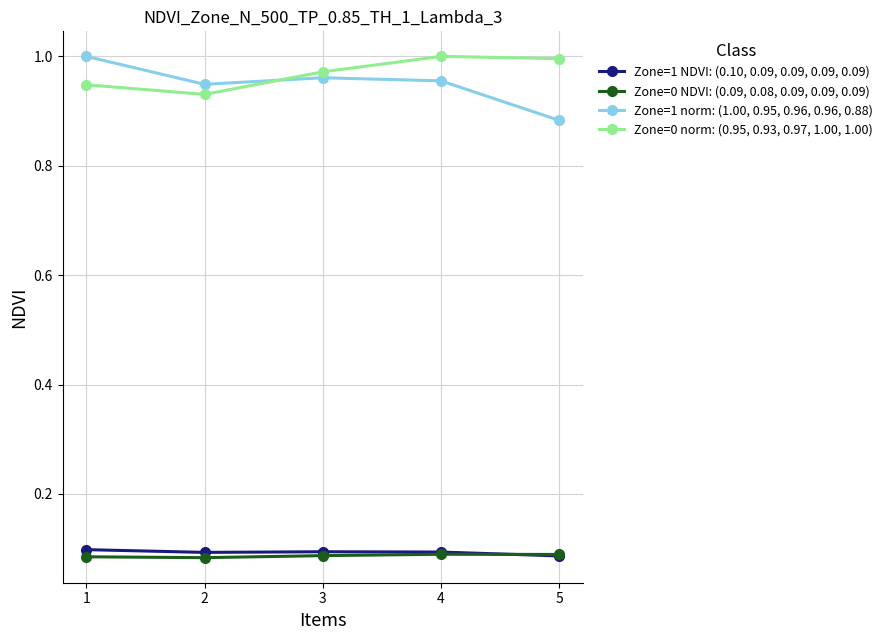

True or false: Zone=1 norm: (1.00, 0.95, 0.96, 0.96, 0.88) and Zone=0 NDVI: (0.09, 0.08, 0.09, 0.09, 0.09) intersect in this chart.

False